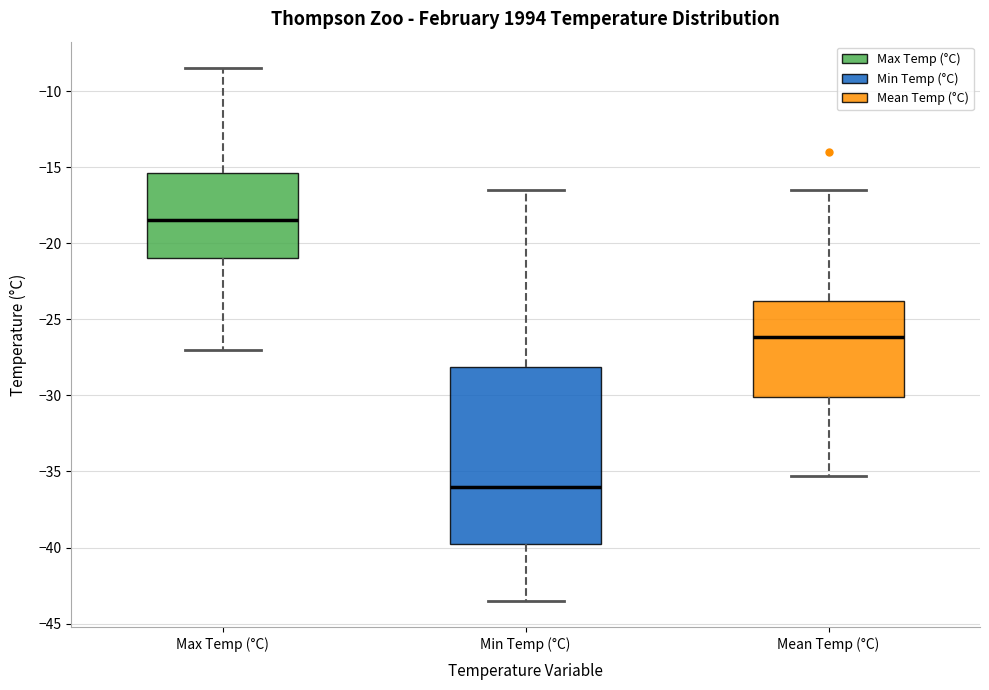

Reading left to right, read every box against the y-axis: the position of its median line, the range the box covers, and the ends of its whiskers. The values are not printed on the chart, so give them approximately, as read against the axis.

Max Temp (°C): median -18.5, box -21.0 to -15.5, whiskers -27.0 to -8.5
Min Temp (°C): median -36.0, box -39.5 to -28.0, whiskers -43.5 to -16.5
Mean Temp (°C): median -26.0, box -30.0 to -24.0, whiskers -35.5 to -16.5